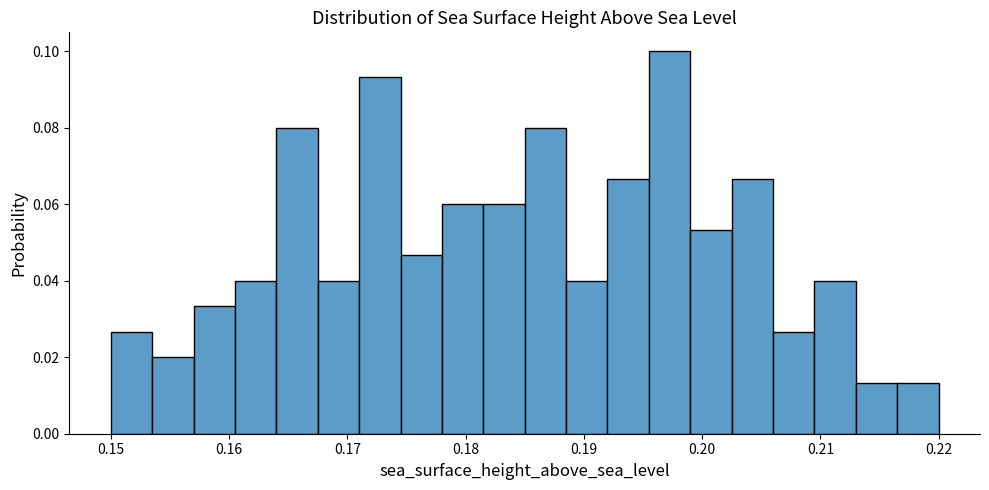

Around what value on the x-axis is the tallest bar? Give the approximate position of its centre, as read against the axis.

0.197